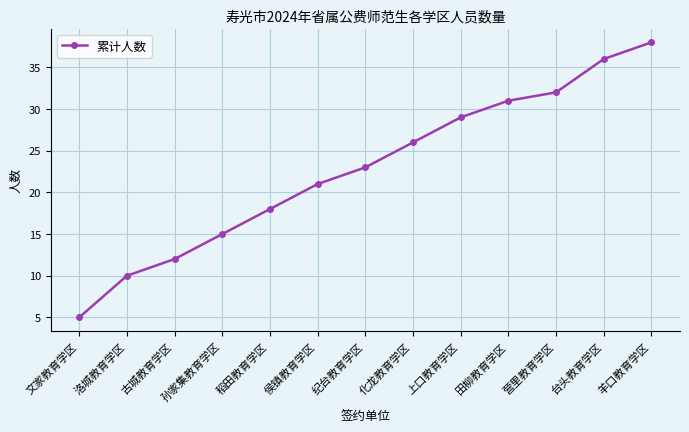

Reading left to right, what are all the values shown in this chart?

5	10	12	15	18	21	23	26	29	31	32	36	38